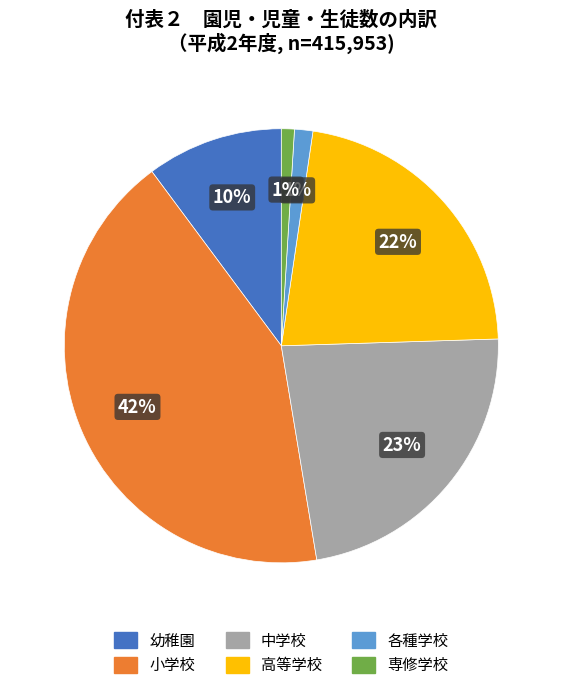

To the nearest percent, what is the average slice percentage?

17%